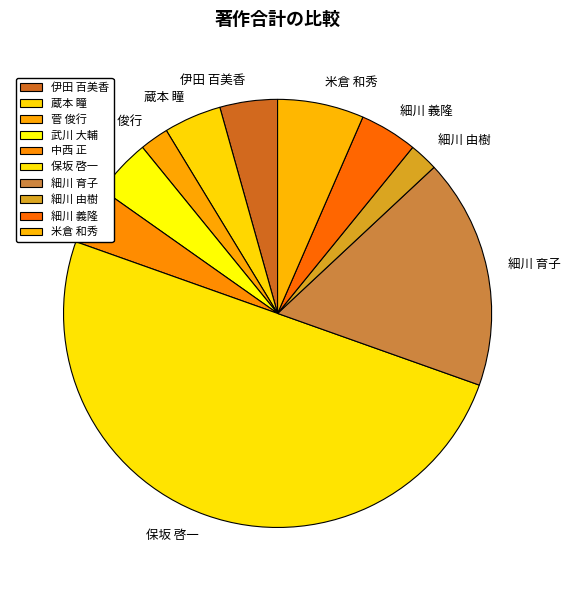

Combined, do 蔵本 瞳 and 米倉 和秀 account for over 50%?

No